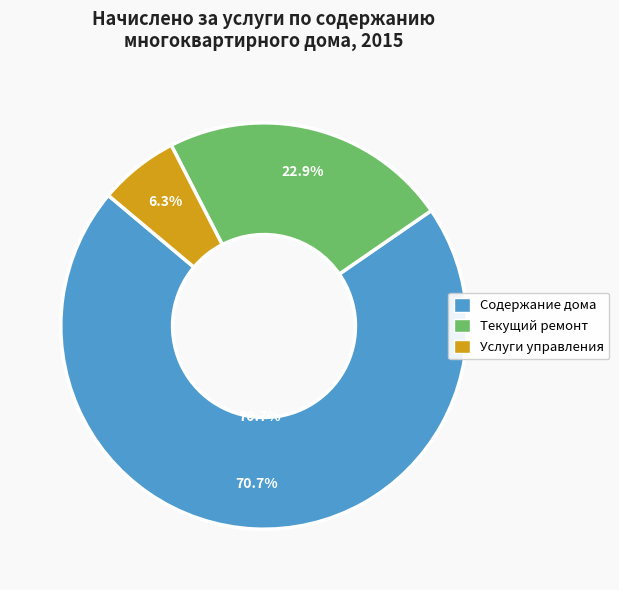

What percentage is the Текущий ремонт slice, to the nearest percent?

23%